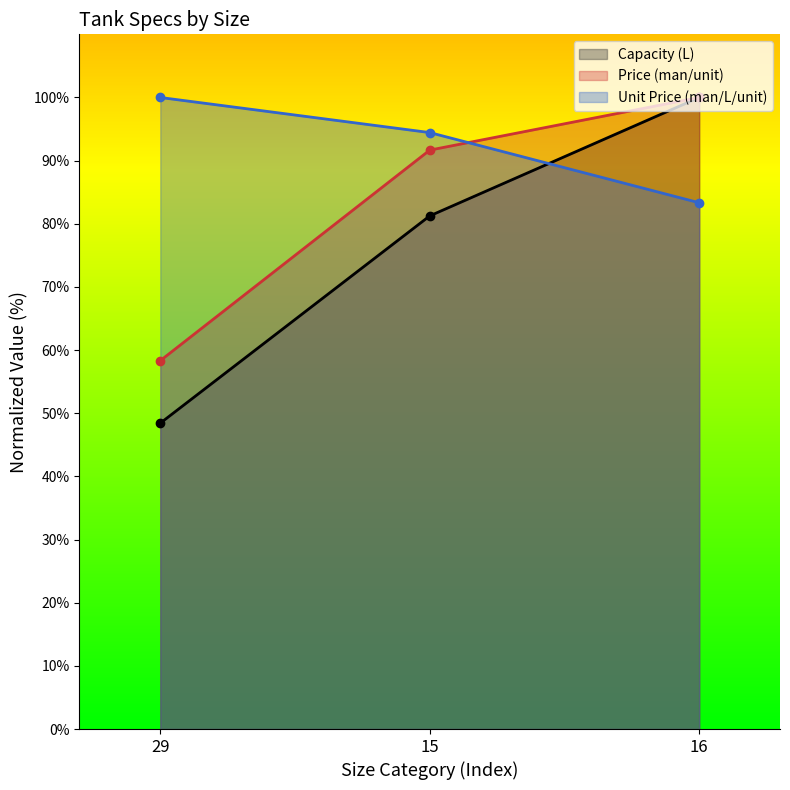

What is the label of the 1st point from the left?

29